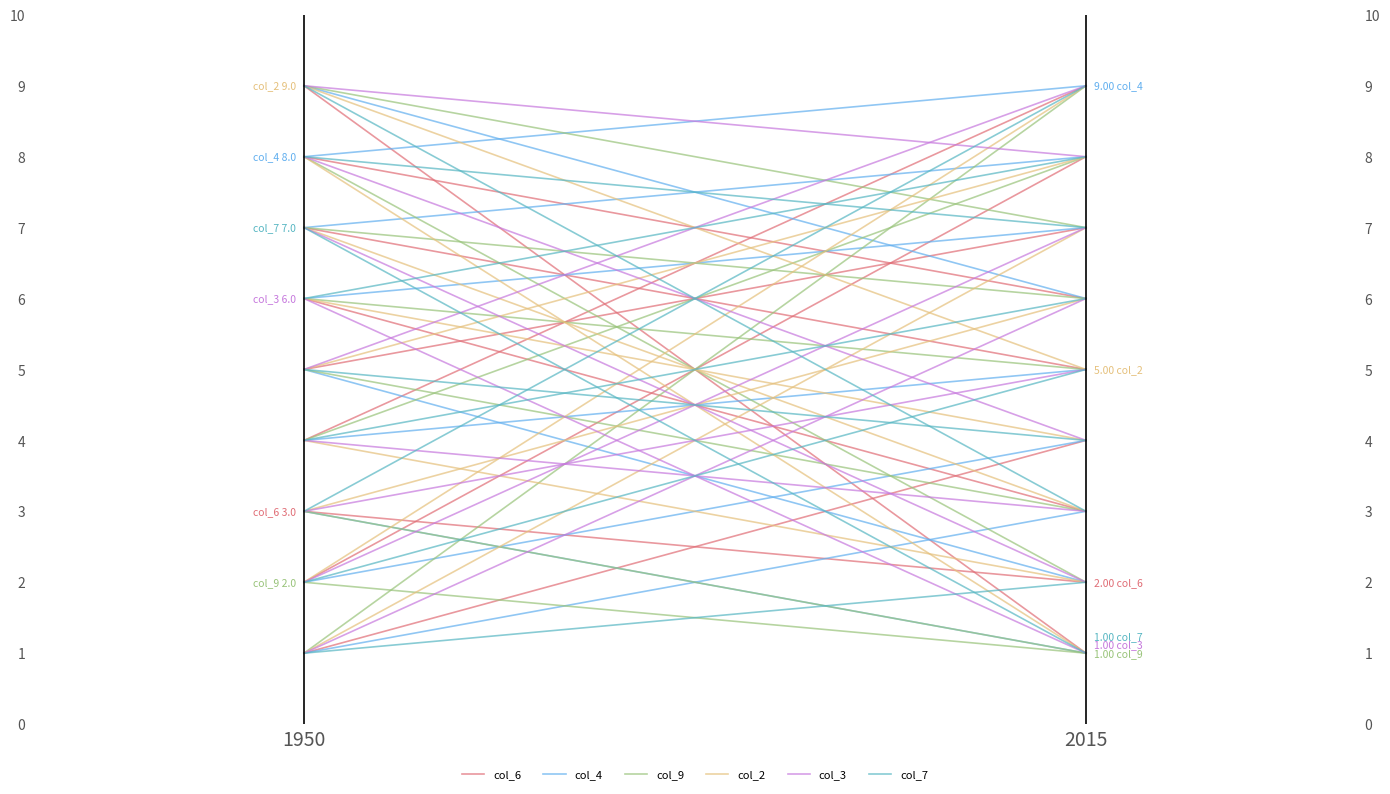

The col_6 series shows 1 at 2015. True or false?

False